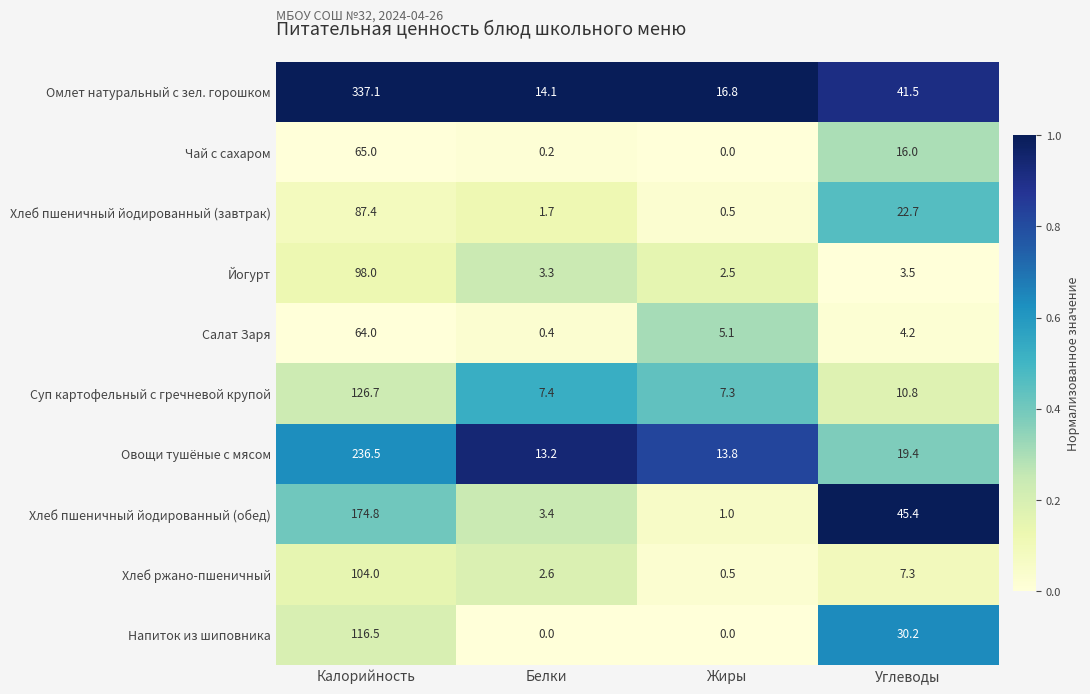

The Напиток из шиповника series shows 116.5 at Калорийность. True or false?

True